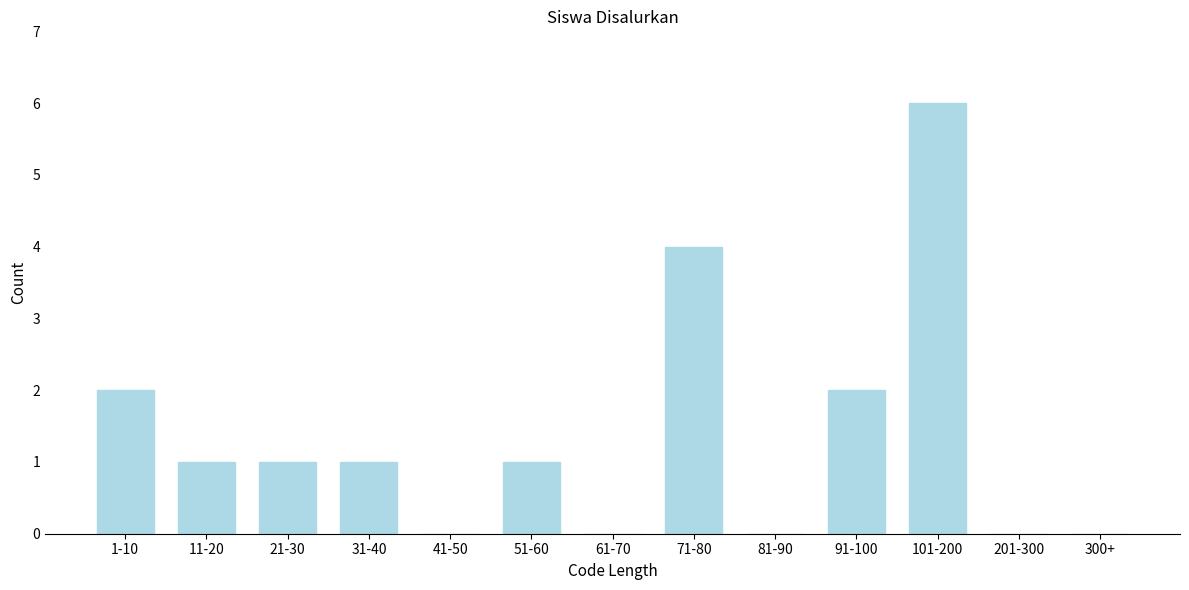

True or false: the data shows 2 at 51-60.

False